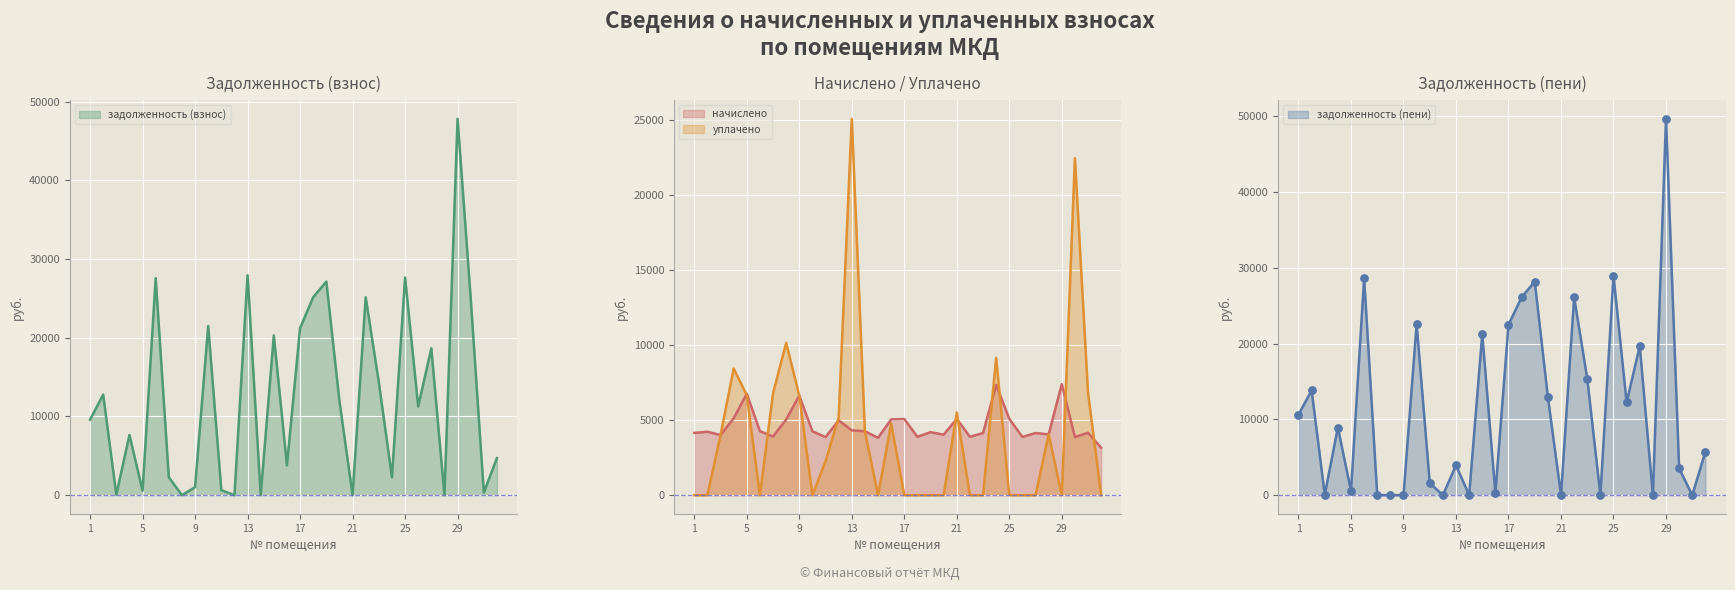

What are all the series names shown in the legend?

задолженность (взнос), начислено, уплачено, задолженность (пени)